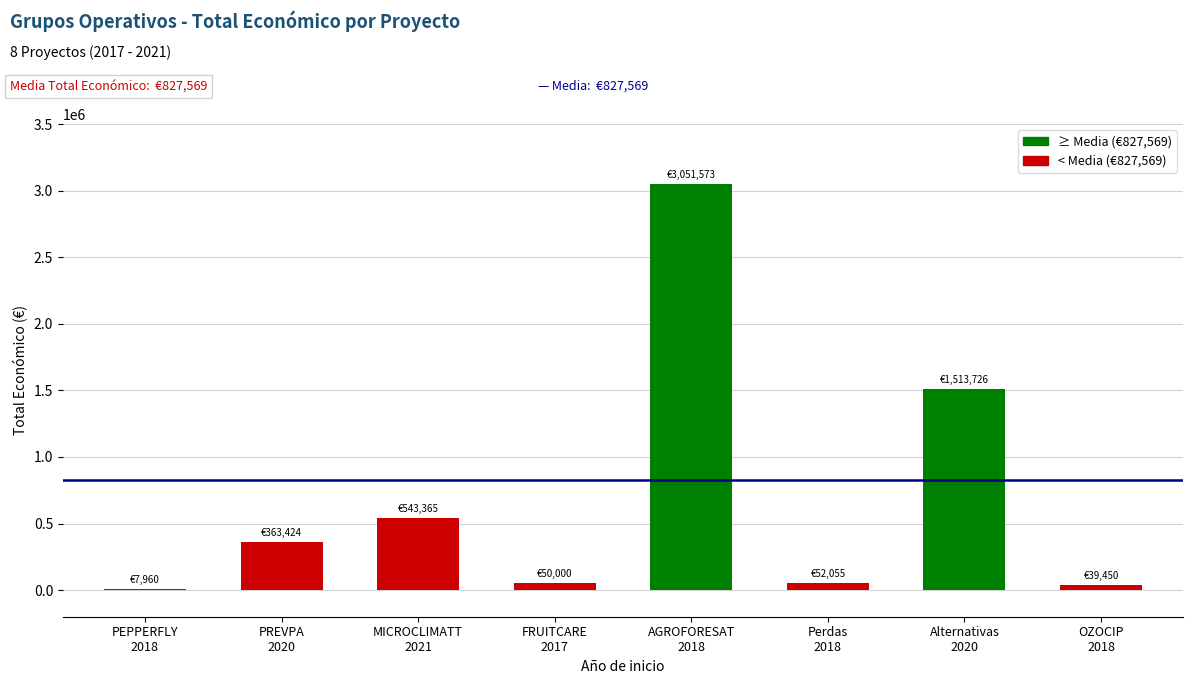

The value at AGROFORESAT
2018 is 3051573. True or false?

True